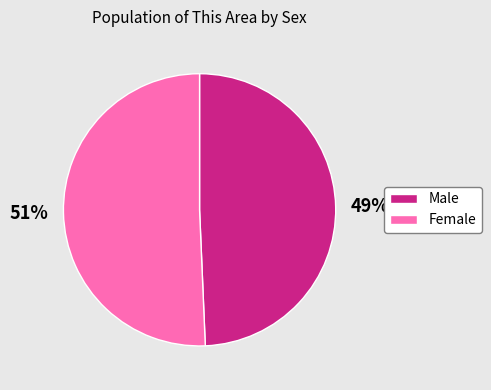

Count the number of slices in the pie.

2